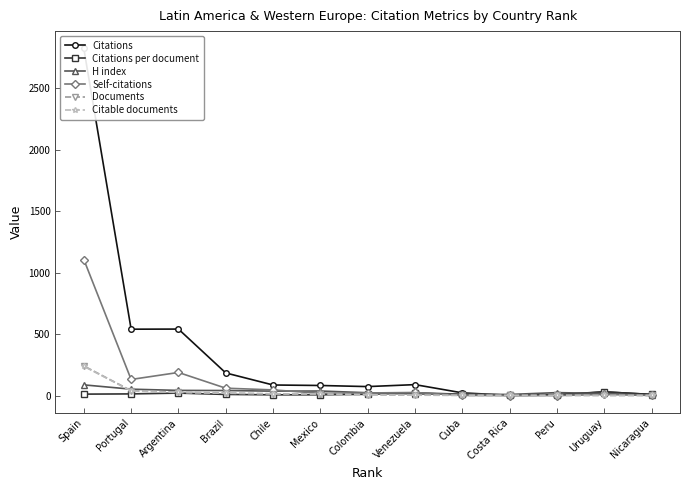

What is the value of the Documents point at the 8th from the left?

4.0